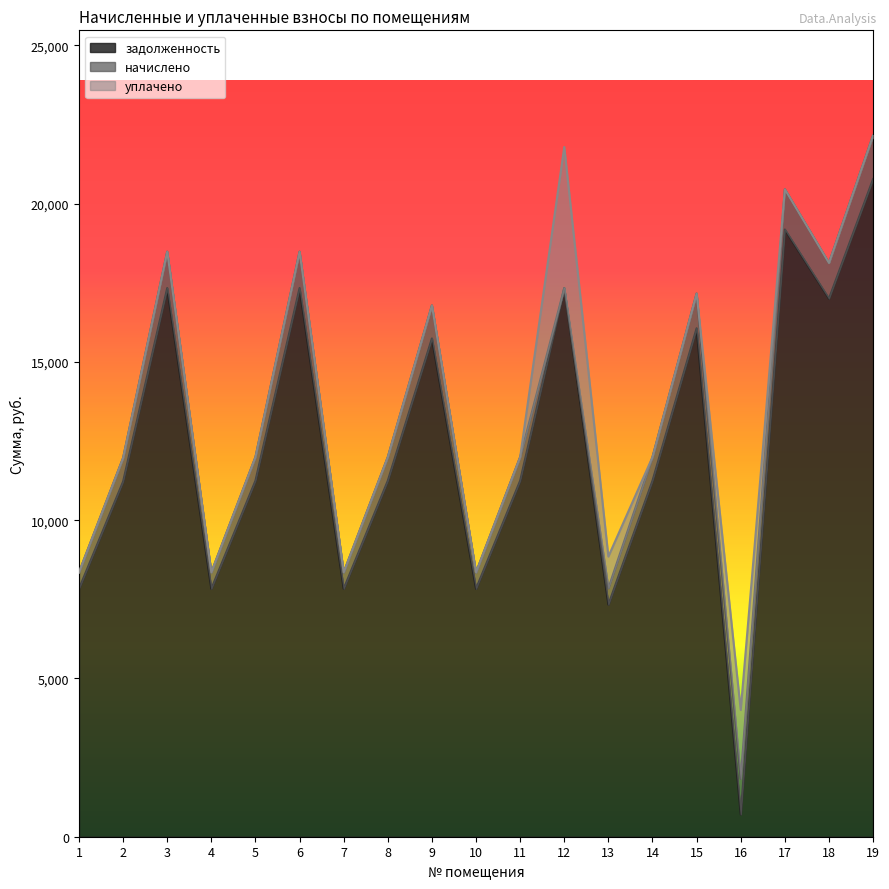

How many data points does each series have?

19